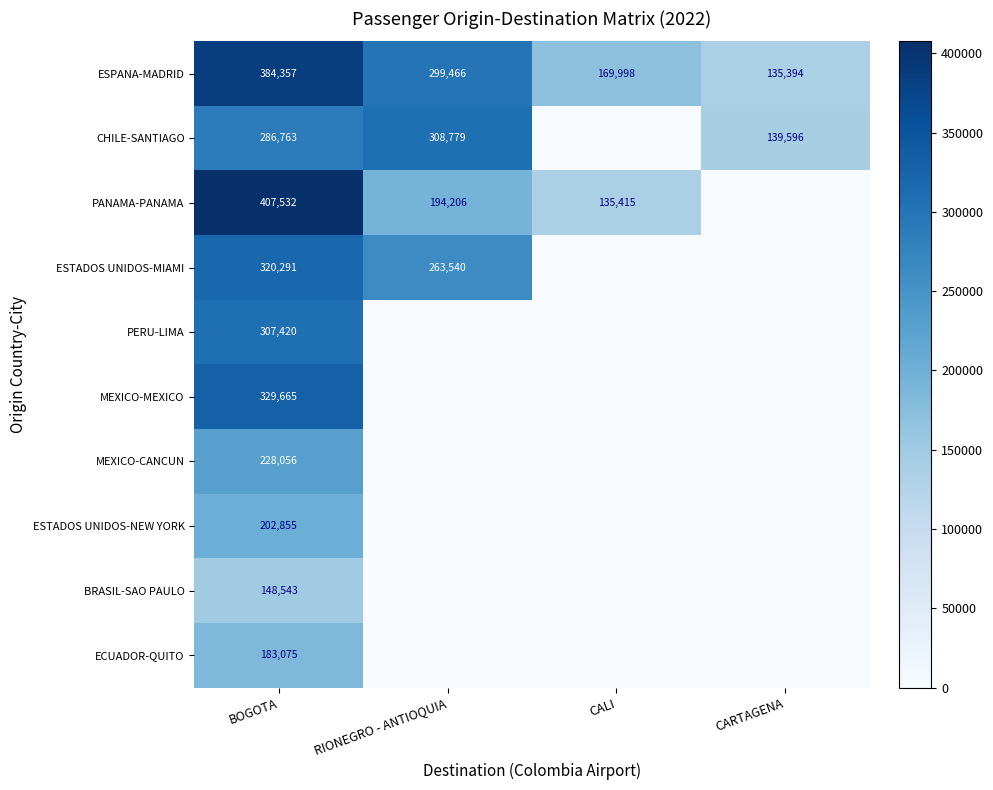

Which has a higher value, CARTAGENA or CALI?

CALI